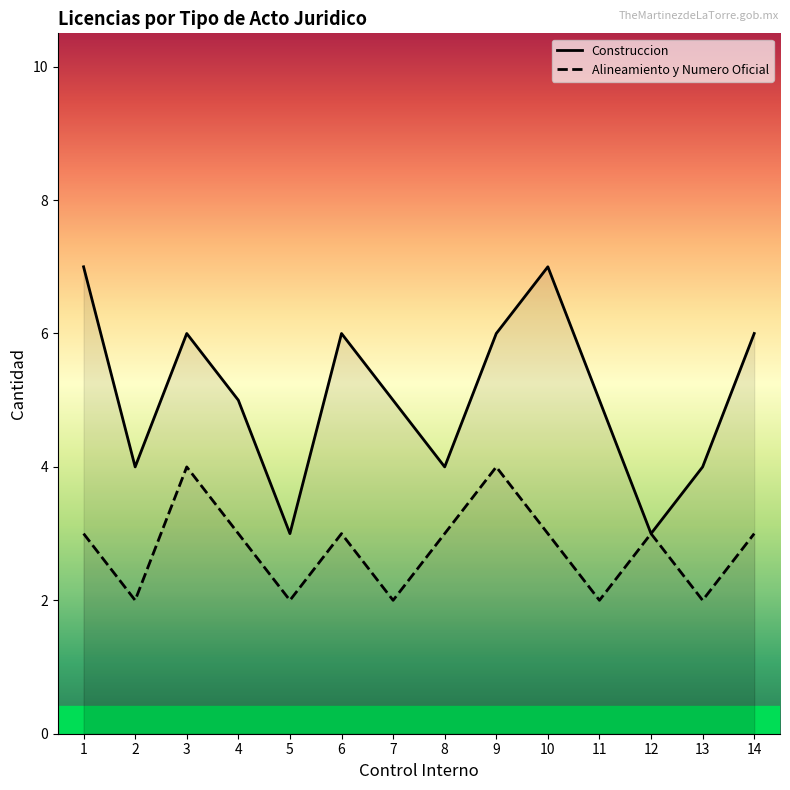

True or false: Alineamiento y Numero Oficial and Construccion intersect in this chart.

False